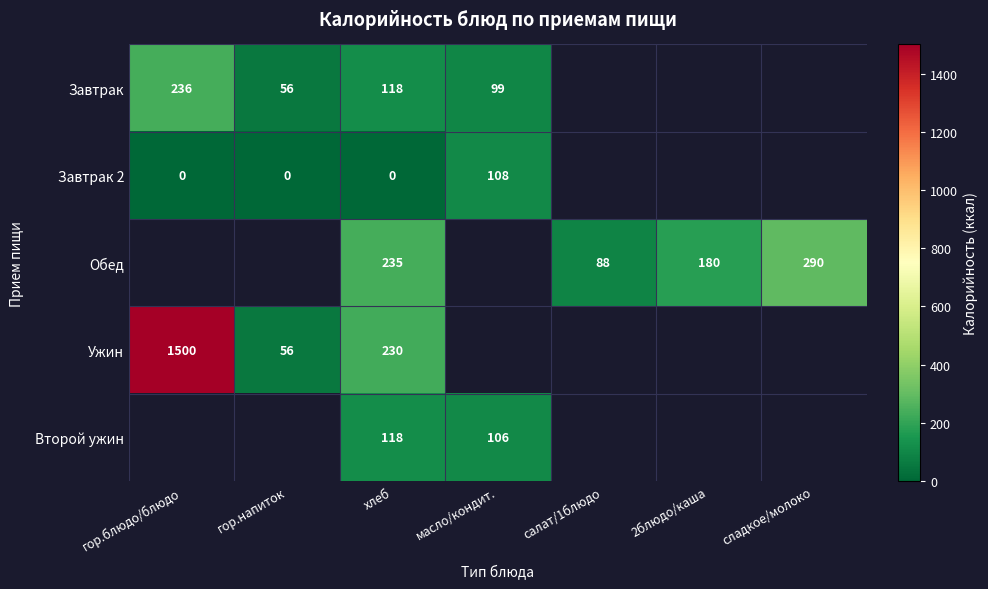

The value of Завтрак at гор.напиток is 20. True or false?

False